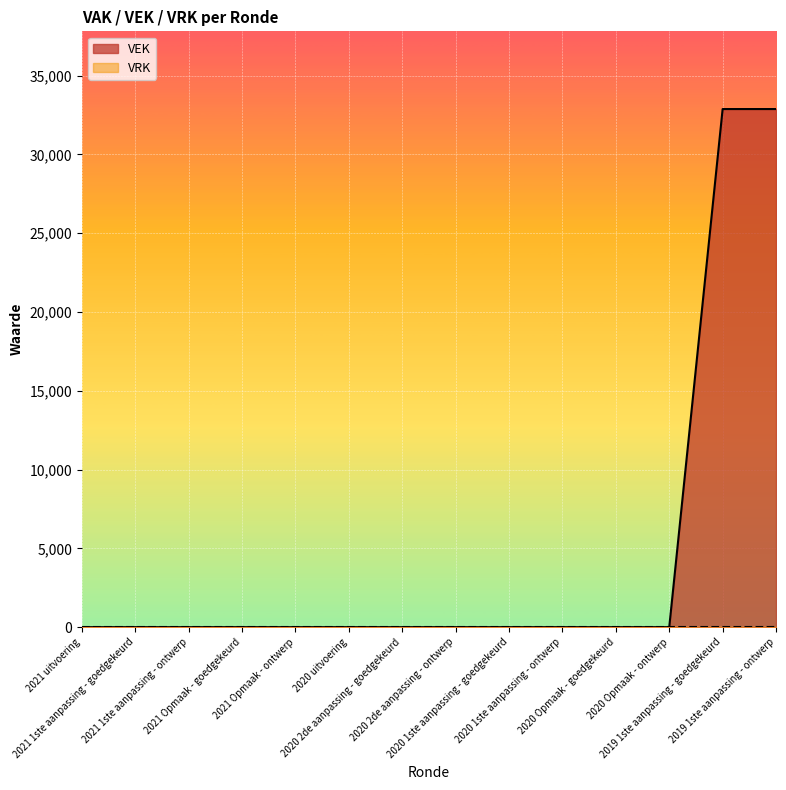

Reading right to left, transcribe all the data shown in this chart.

32882	32882	0	0	0	0	0	0	0	0	0	0	0	0